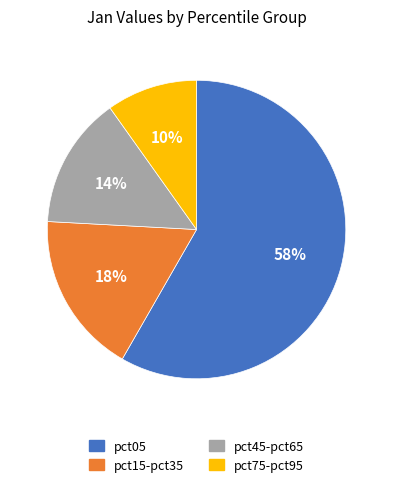

To the nearest percent, what is the difference between the largest and smallest slice percentages?

48%